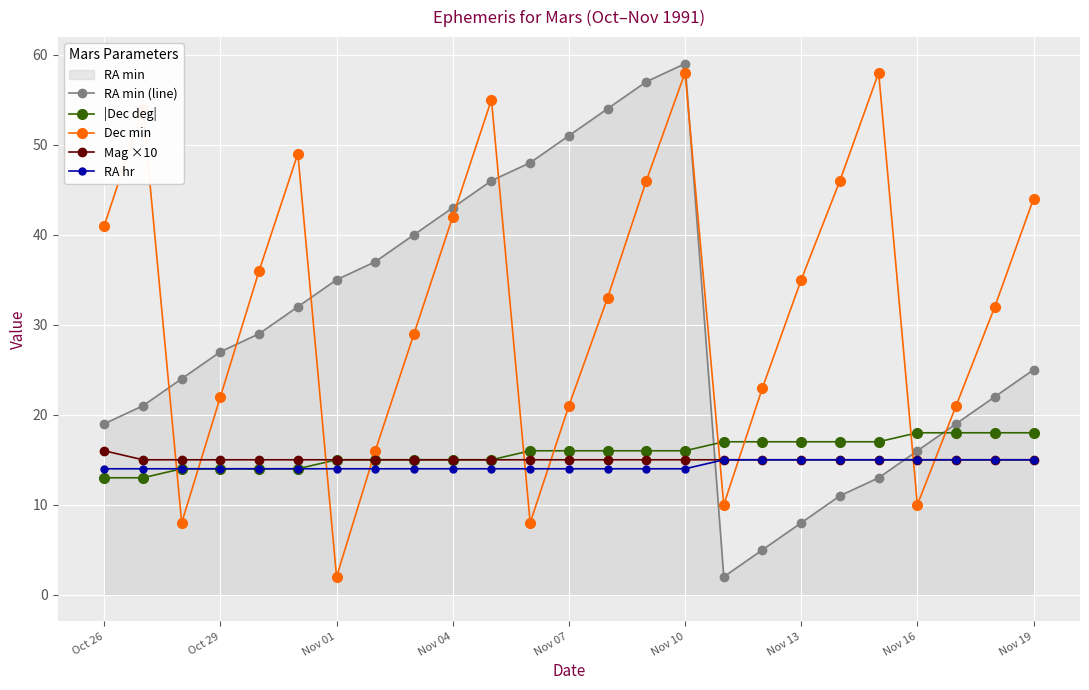

True or false: Mag ×10 and |Dec deg| intersect in this chart.

False